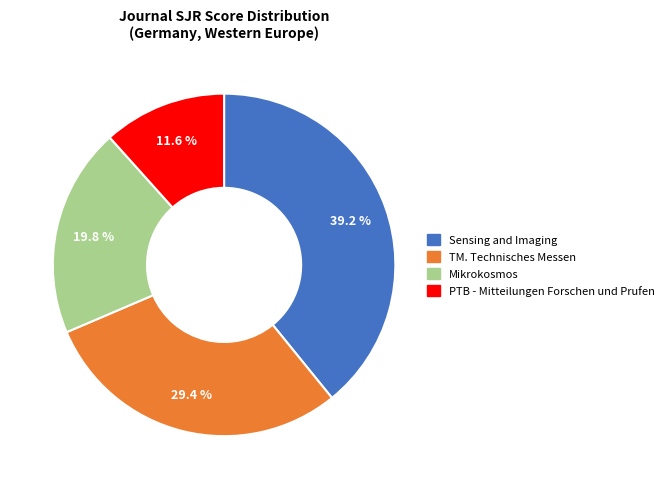

What is the smallest slice in the pie chart?

PTB - Mitteilungen Forschen und Prufen